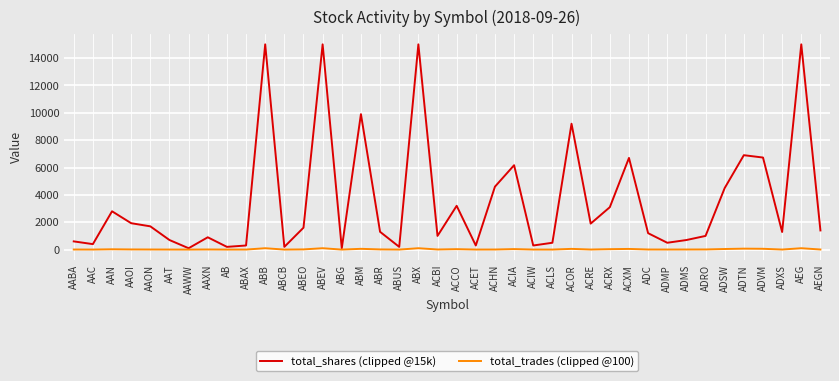

What is the maximum value shown in the chart?

15000